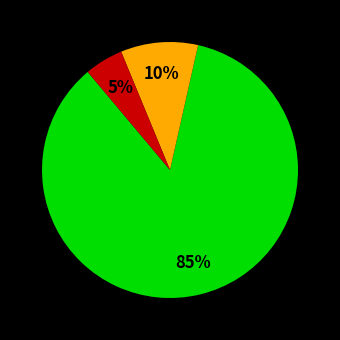

Count the number of slices in the pie.

3